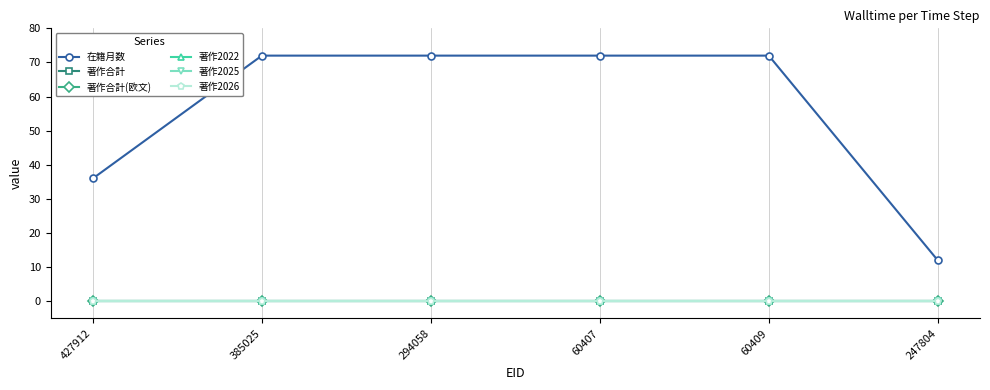

Is this an area chart (filled region under the line)?

No